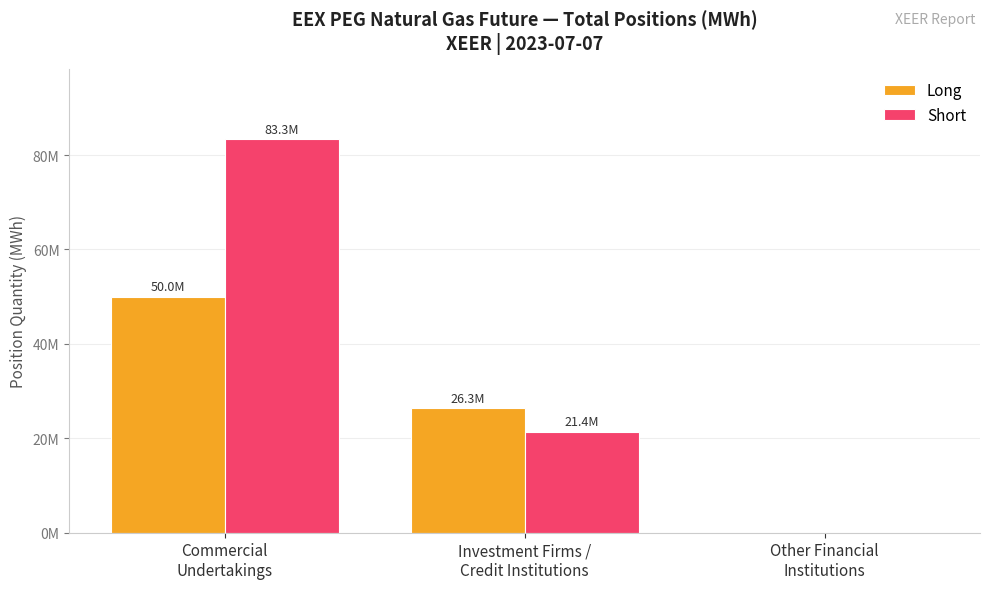

Reading left to right, transcribe all the data shown in this chart.

Long: Commercial
Undertakings=50016166	Investment Firms /
Credit Institutions=26320470	Other Financial
Institutions=0
Short: Commercial
Undertakings=83303266	Investment Firms /
Credit Institutions=21422630	Other Financial
Institutions=0